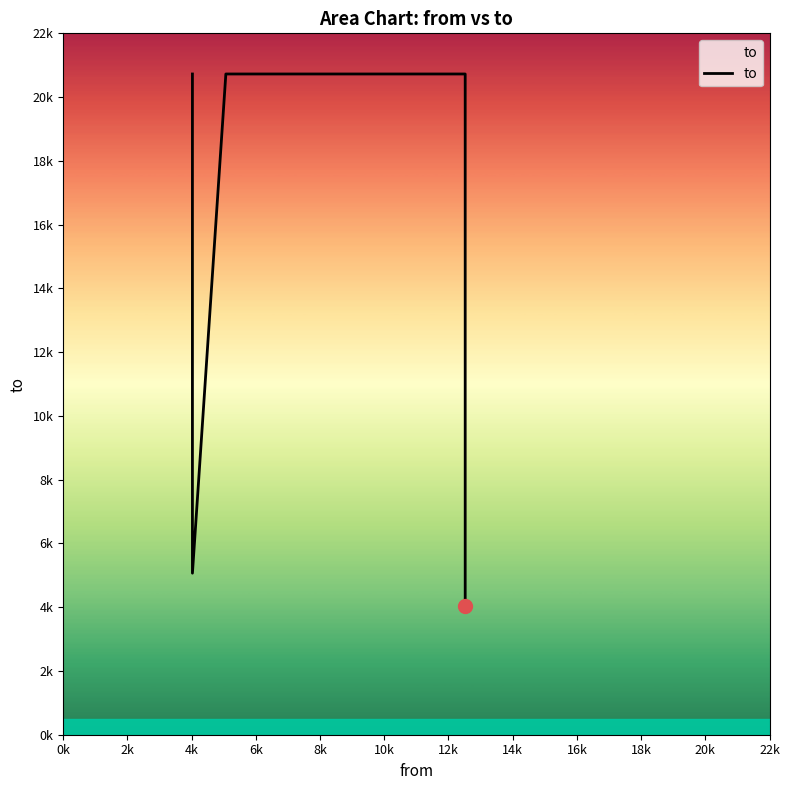

How many distinct data groups are displayed?

1